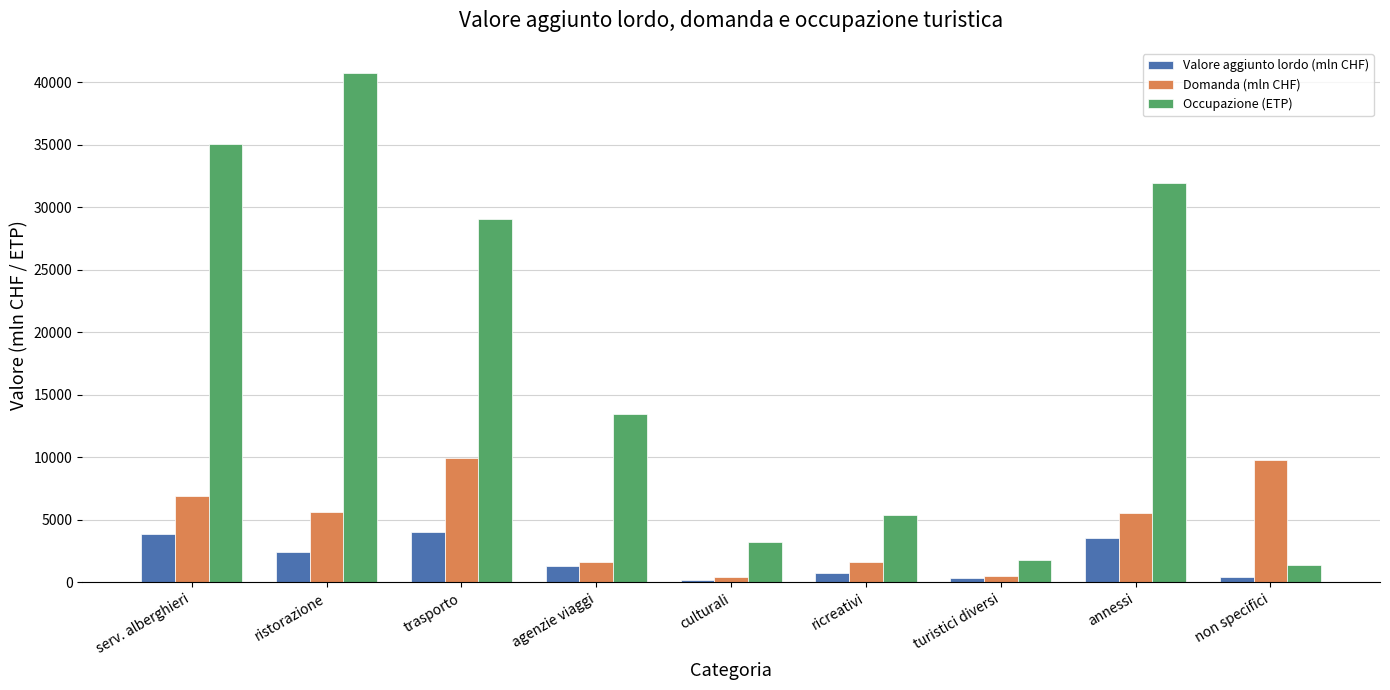

List the series in order of their peak value, highest first.

Occupazione (ETP), Domanda (mln CHF), Valore aggiunto lordo (mln CHF)